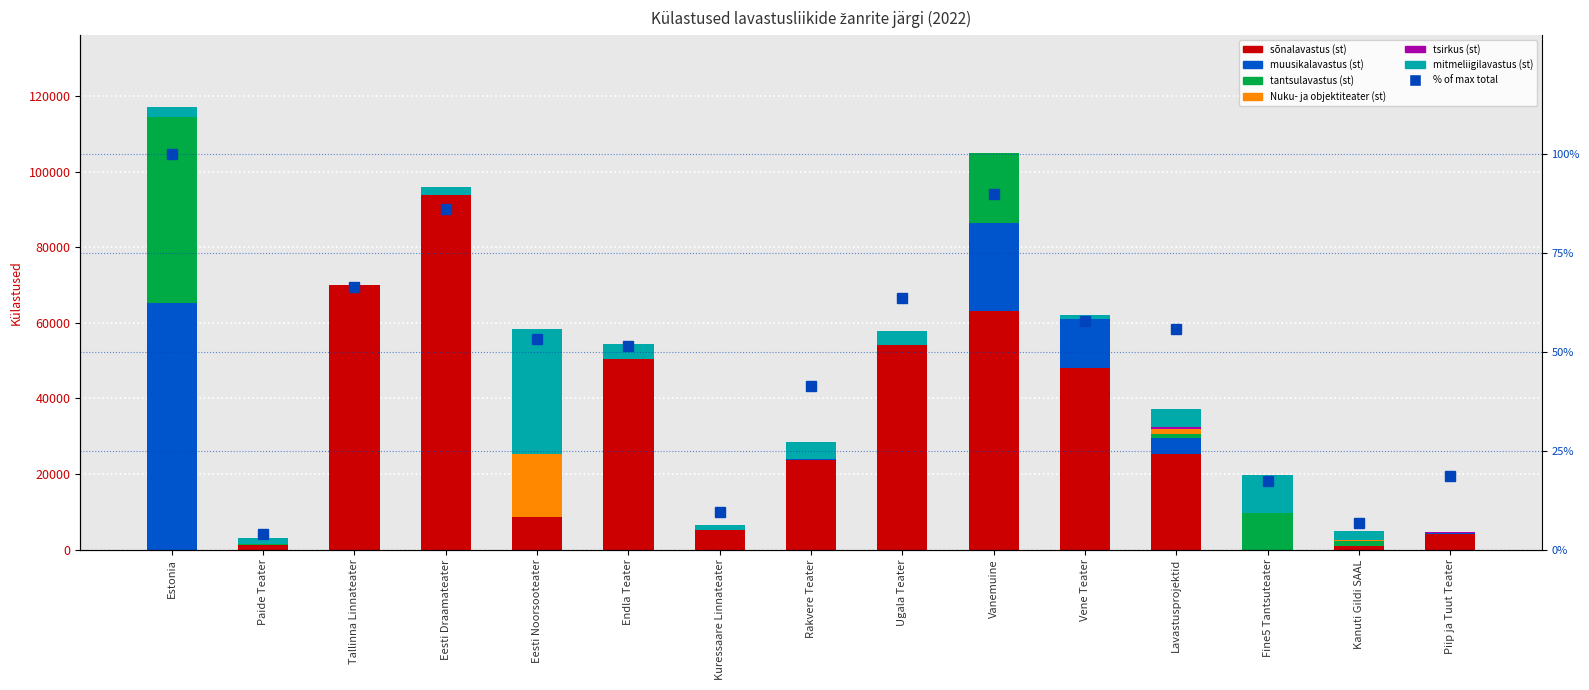

Reading left to right, transcribe all the data shown in this chart.

sõnalavastus (st): Estonia=0	Paide Teater=1164	Tallinna Linnateater=70042	Eesti Draamateater=93953	Eesti Noorsooteater=8738	Endla Teater=50492	Kuressaare Linnateater=5178	Rakvere Teater=23680	Ugala Teater=54282	Vanemuine=63064	Vene Teater=47962	Lavastusprojektid=25308	Fine5 Tantsuteater=0	Kanuti Gildi SAAL=989	Piip ja Tuut Teater=4035
muusikalavastus (st): Estonia=65270	Paide Teater=0	Tallinna Linnateater=0	Eesti Draamateater=0	Eesti Noorsooteater=0	Endla Teater=0	Kuressaare Linnateater=0	Rakvere Teater=284	Ugala Teater=0	Vanemuine=23391	Vene Teater=12990	Lavastusprojektid=4305	Fine5 Tantsuteater=0	Kanuti Gildi SAAL=0	Piip ja Tuut Teater=252
tantsulavastus (st): Estonia=49251	Paide Teater=217	Tallinna Linnateater=0	Eesti Draamateater=0	Eesti Noorsooteater=0	Endla Teater=0	Kuressaare Linnateater=0	Rakvere Teater=0	Ugala Teater=0	Vanemuine=18507	Vene Teater=0	Lavastusprojektid=1102	Fine5 Tantsuteater=9762	Kanuti Gildi SAAL=1210	Piip ja Tuut Teater=0
Nuku- ja objektiteater (st): Estonia=0	Paide Teater=0	Tallinna Linnateater=0	Eesti Draamateater=0	Eesti Noorsooteater=16646	Endla Teater=0	Kuressaare Linnateater=0	Rakvere Teater=0	Ugala Teater=0	Vanemuine=0	Vene Teater=114	Lavastusprojektid=1167	Fine5 Tantsuteater=0	Kanuti Gildi SAAL=351	Piip ja Tuut Teater=0
tsirkus (st): Estonia=0	Paide Teater=0	Tallinna Linnateater=0	Eesti Draamateater=0	Eesti Noorsooteater=0	Endla Teater=0	Kuressaare Linnateater=0	Rakvere Teater=0	Ugala Teater=0	Vanemuine=0	Vene Teater=0	Lavastusprojektid=454	Fine5 Tantsuteater=0	Kanuti Gildi SAAL=0	Piip ja Tuut Teater=344
mitmeliigilavastus (st): Estonia=2578	Paide Teater=1571	Tallinna Linnateater=0	Eesti Draamateater=2015	Eesti Noorsooteater=32882	Endla Teater=3988	Kuressaare Linnateater=1201	Rakvere Teater=4422	Ugala Teater=3654	Vanemuine=0	Vene Teater=1016	Lavastusprojektid=4781	Fine5 Tantsuteater=10000	Kanuti Gildi SAAL=2483	Piip ja Tuut Teater=0